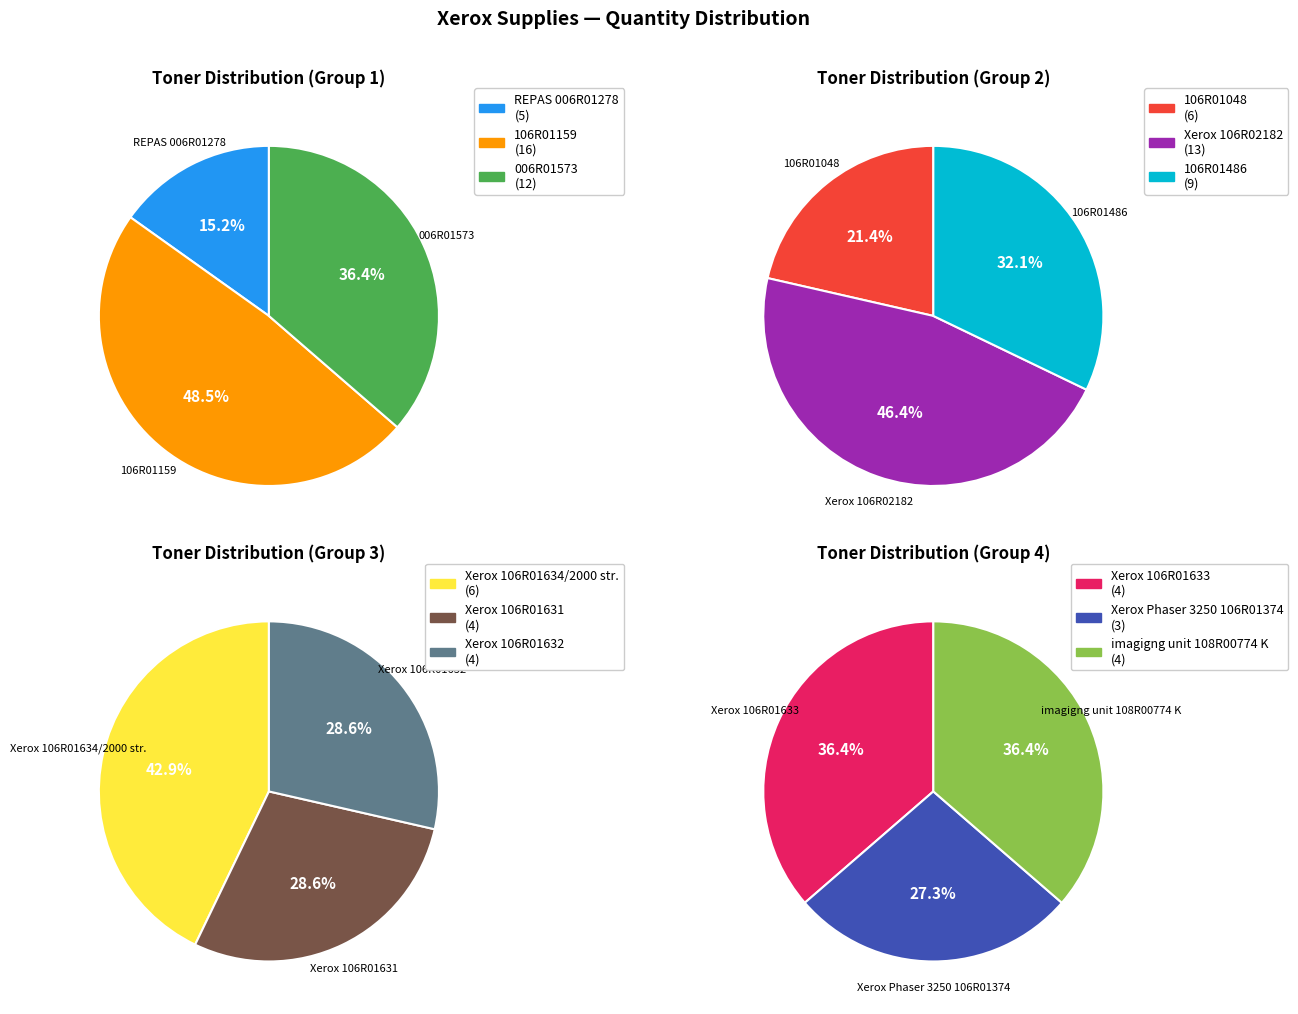

Does any single category account for the majority?

No